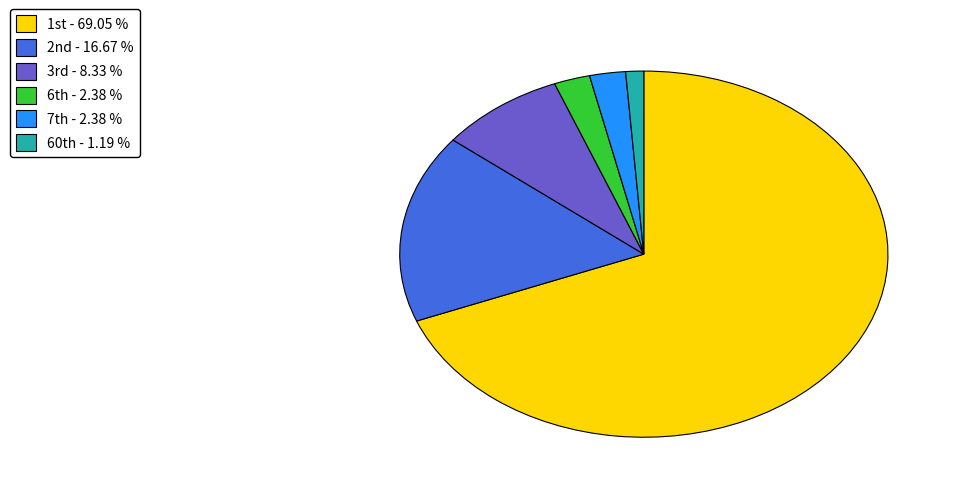

Is there any slice that represents more than half of the pie?

Yes